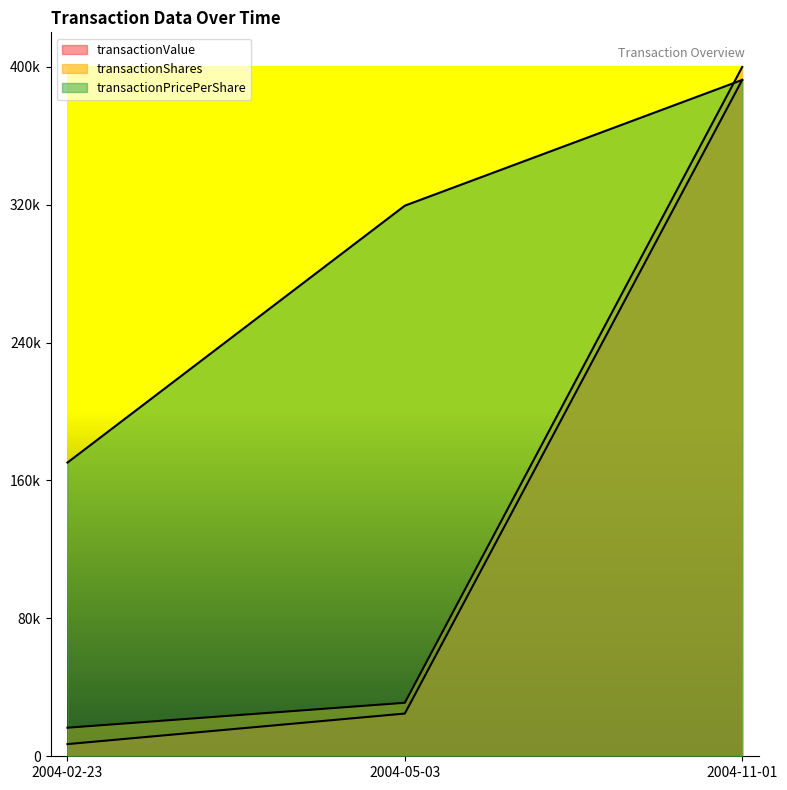

The value of transactionShares at 2004-11-01 is 627692.3. True or false?

False